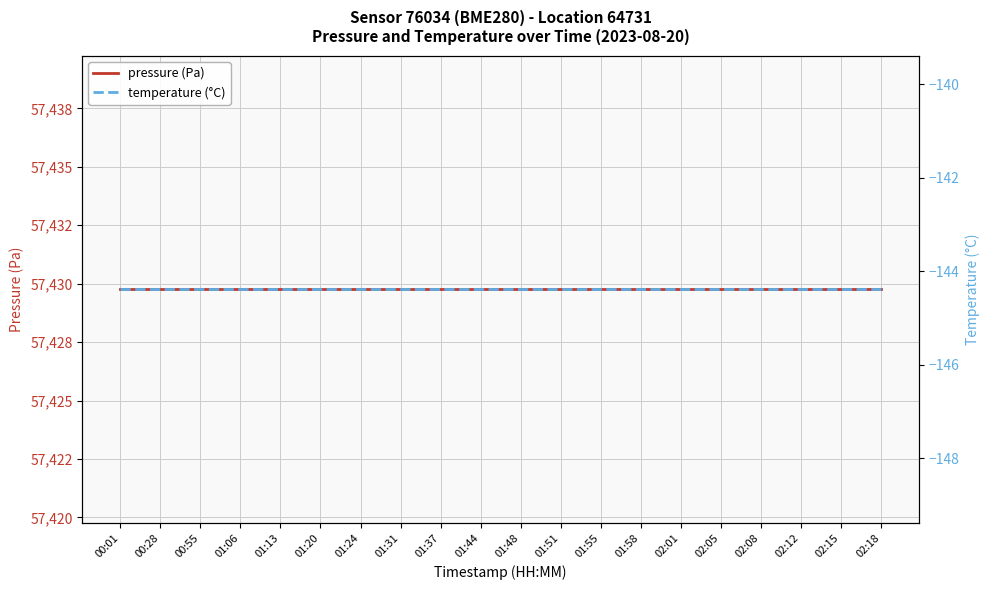

What is the sum of all pressure (Pa) values?

1148595.0